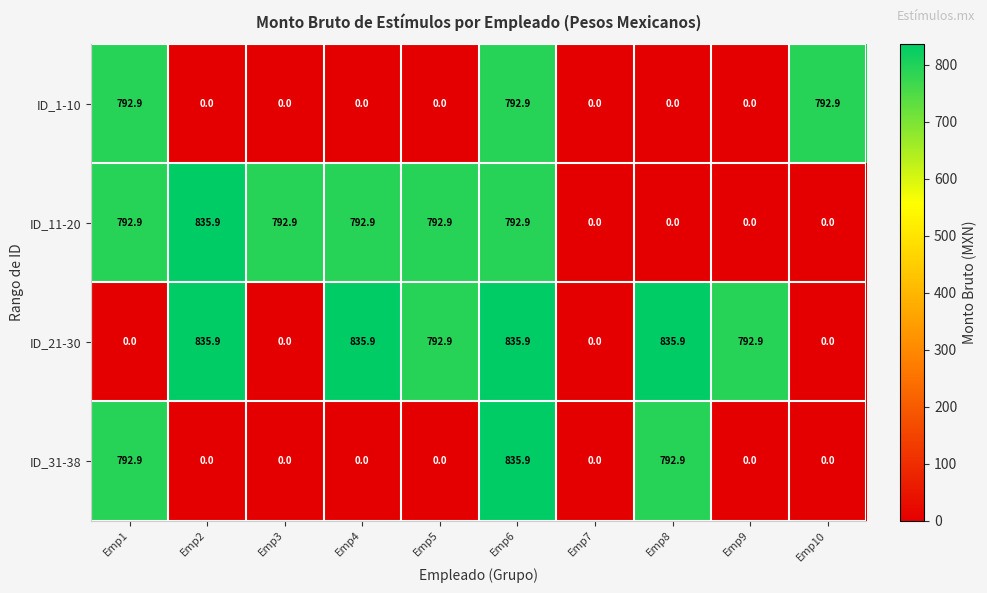

The value of ID_1-10 at Emp10 is 1406.0. True or false?

False